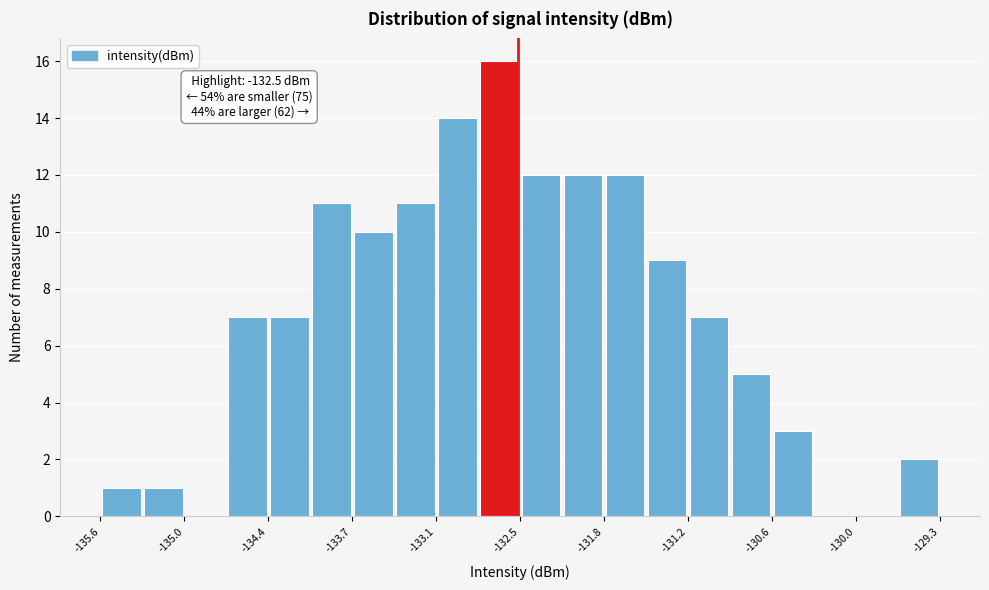

Read against the x-axis, roughly where is the centre of the tallest bar?

-132.6